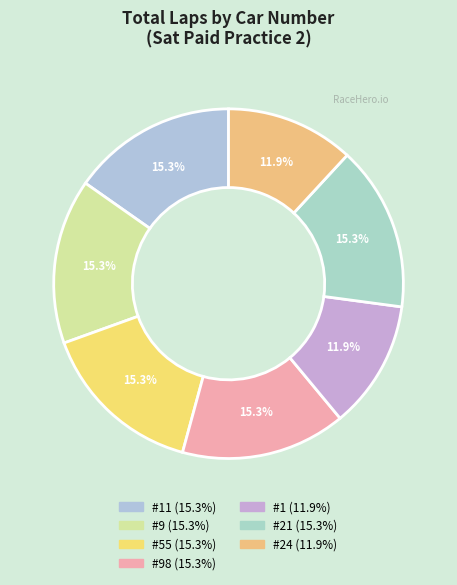

Which category has the biggest portion of the pie?

#11